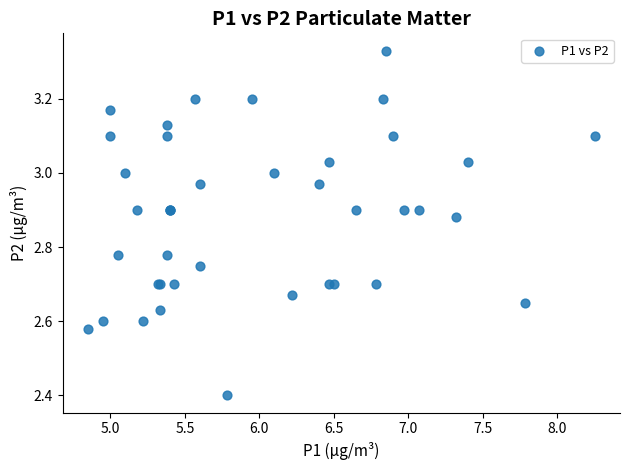

What Y value in the scatter plot is closest to 2?

2.4